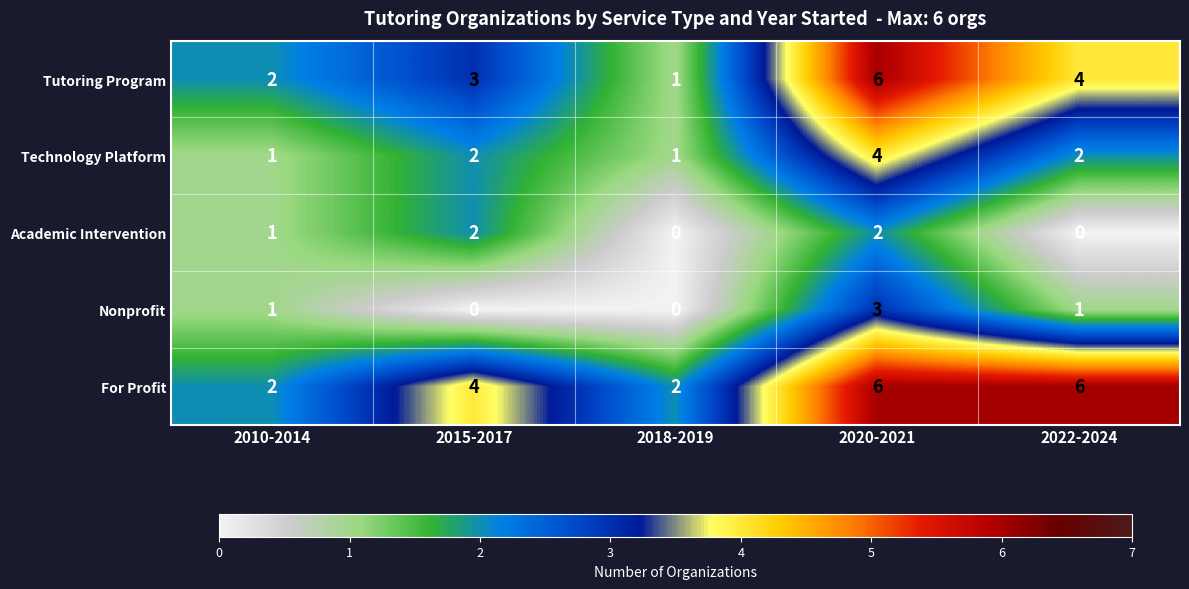

The Tutoring Program series shows 1 at 2018-2019. True or false?

True